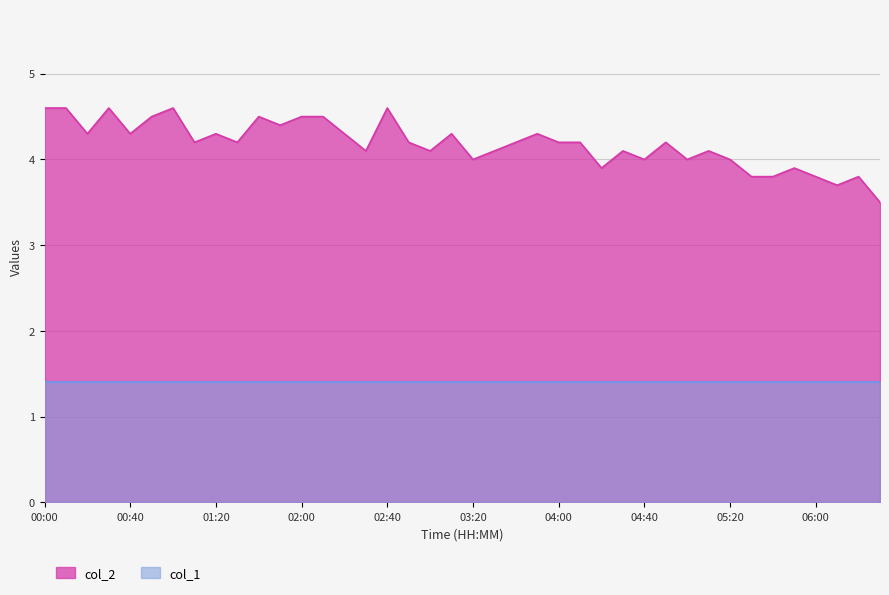

What is the value of the 6th point from the left?

4.5